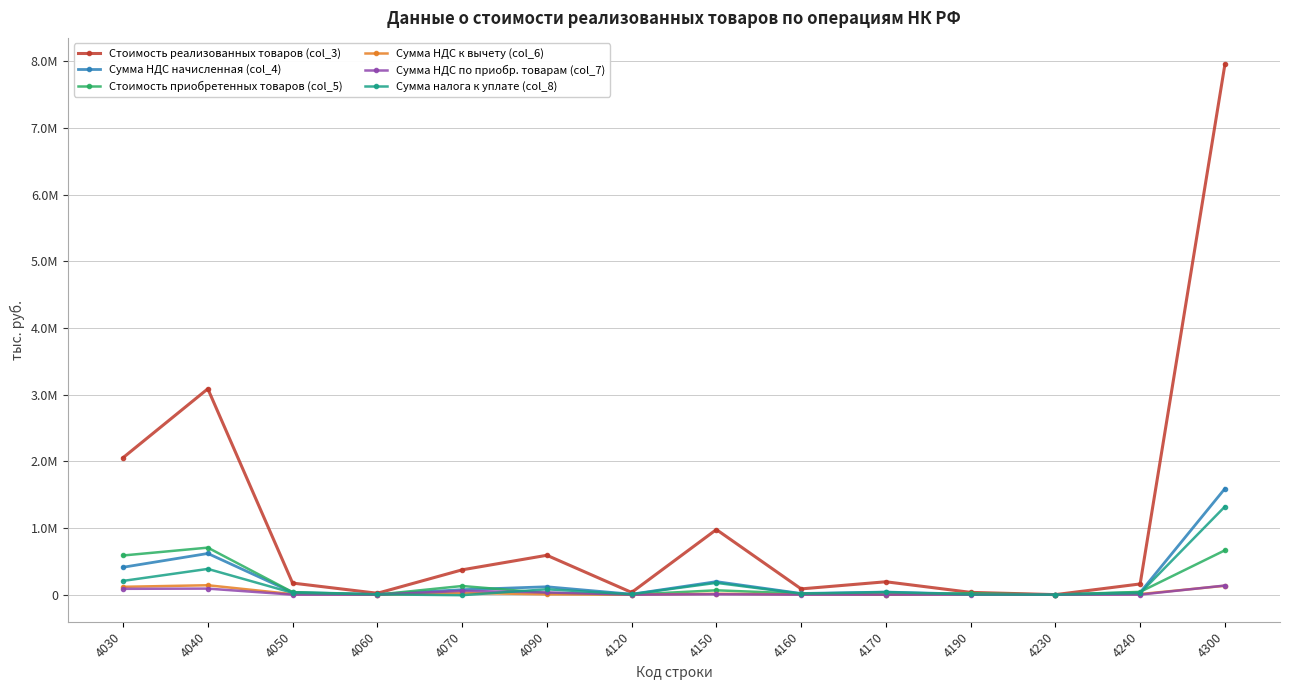

Is this an area chart (filled region under the line)?

No